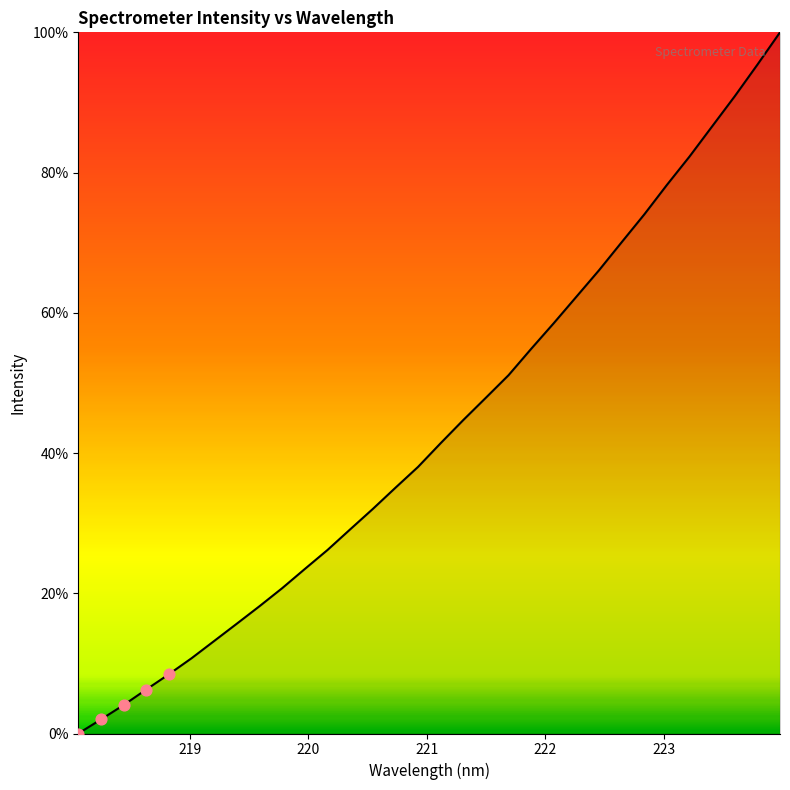

What is the difference between the maximum and minimum values?

100.0